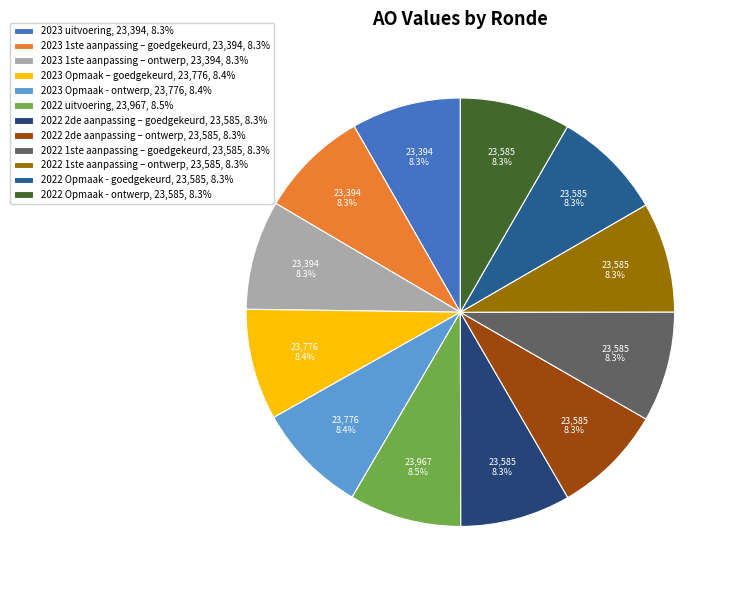

What percentage is the 2022 2de aanpassing – goedgekeurd slice, to the nearest percent?

8%